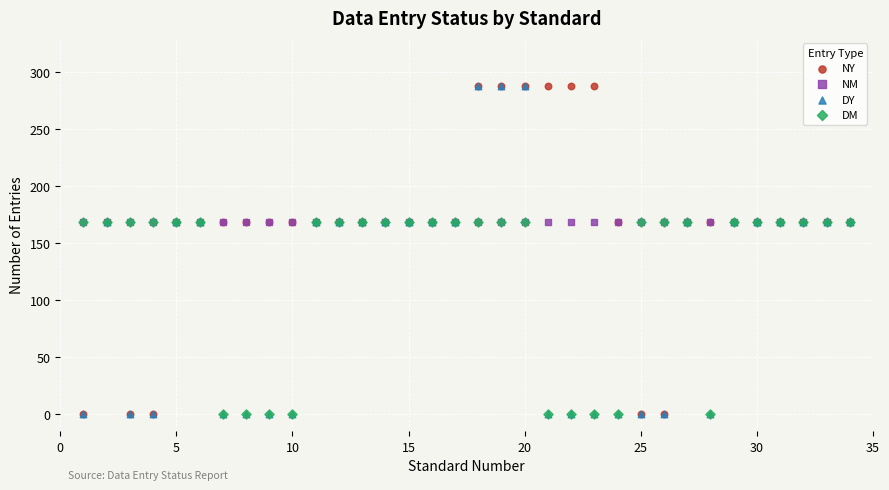

What are all the series names shown in the legend?

NY, NM, DY, DM